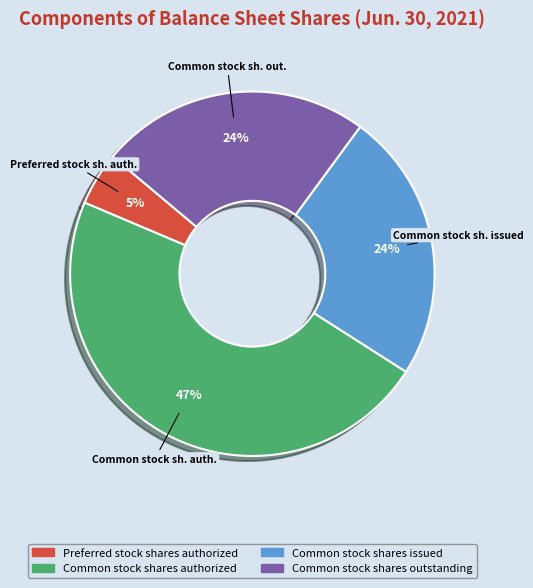

Does any single category account for the majority?

No